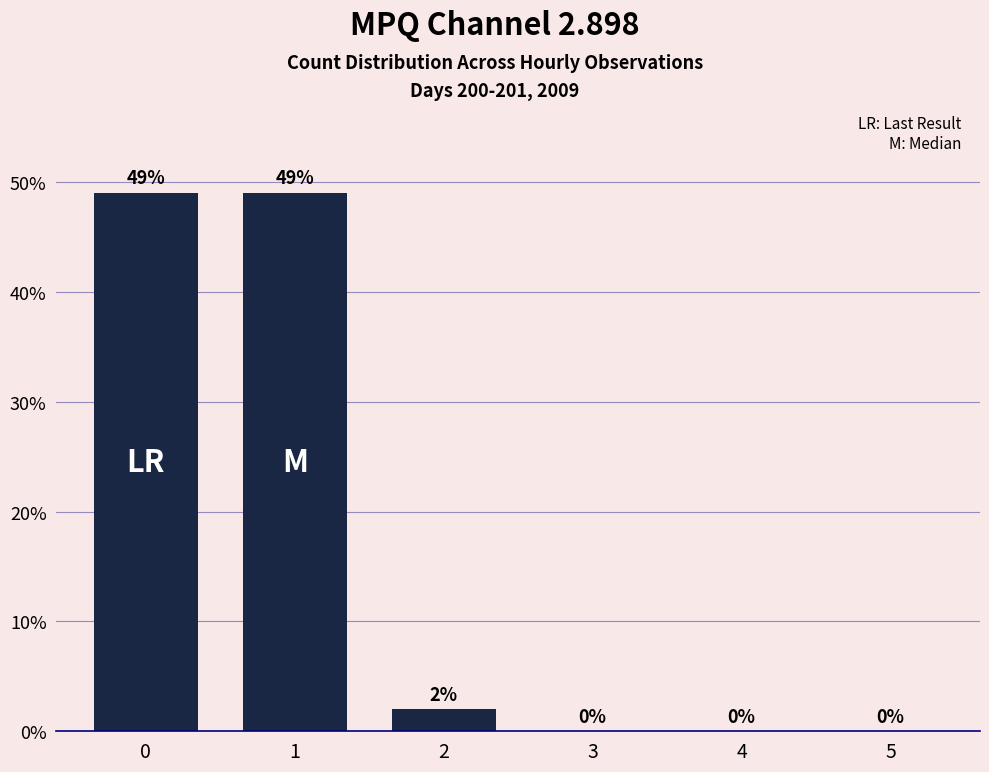

Reading left to right, what are all the values shown in this chart?

0=49	1=49	2=2	3=0	4=0	5=0